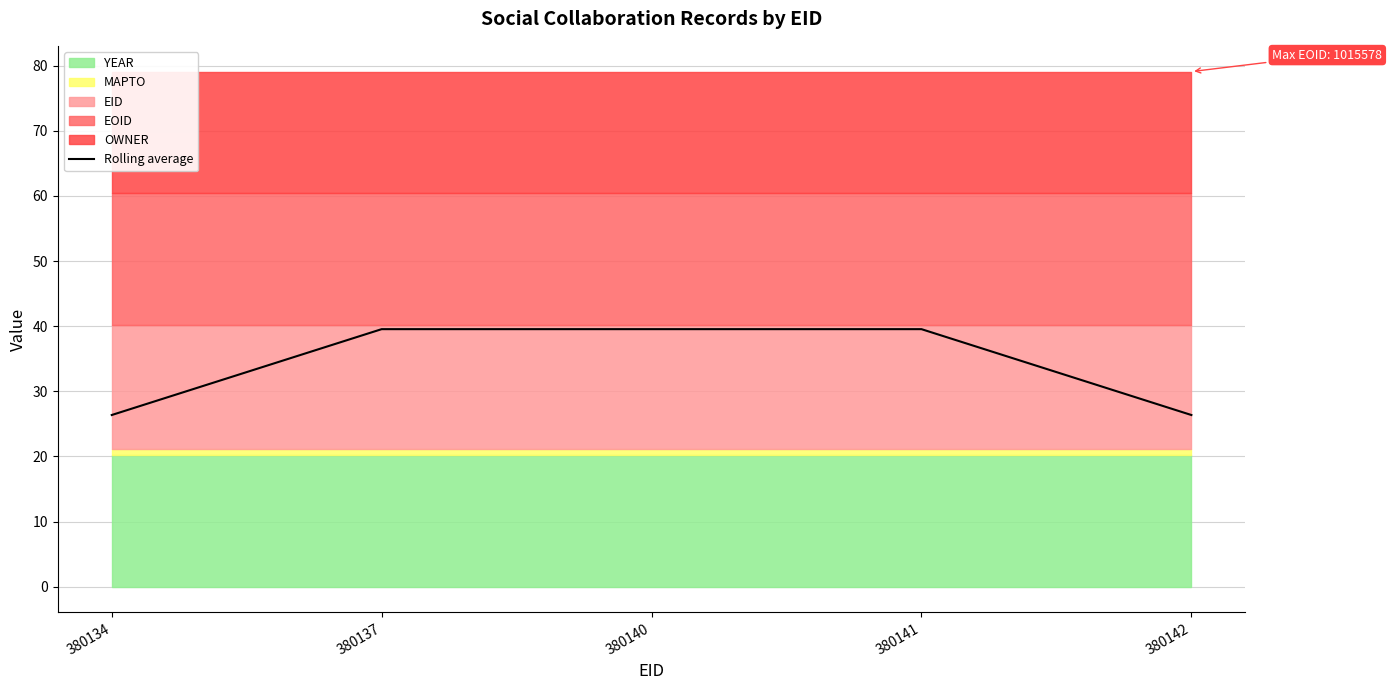

What is the smallest value displayed?

26.4